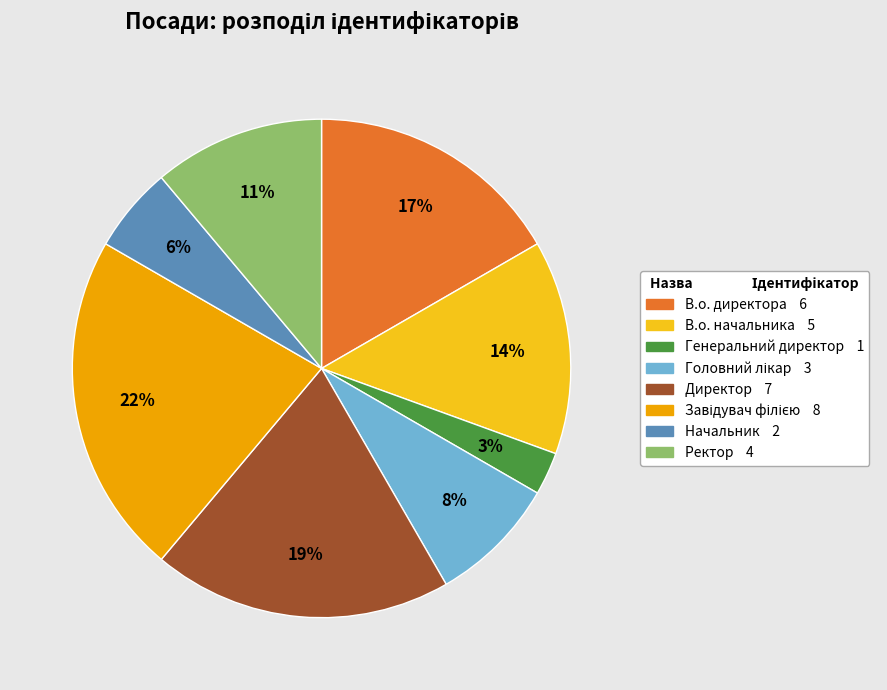

How many segments does this pie chart have?

8